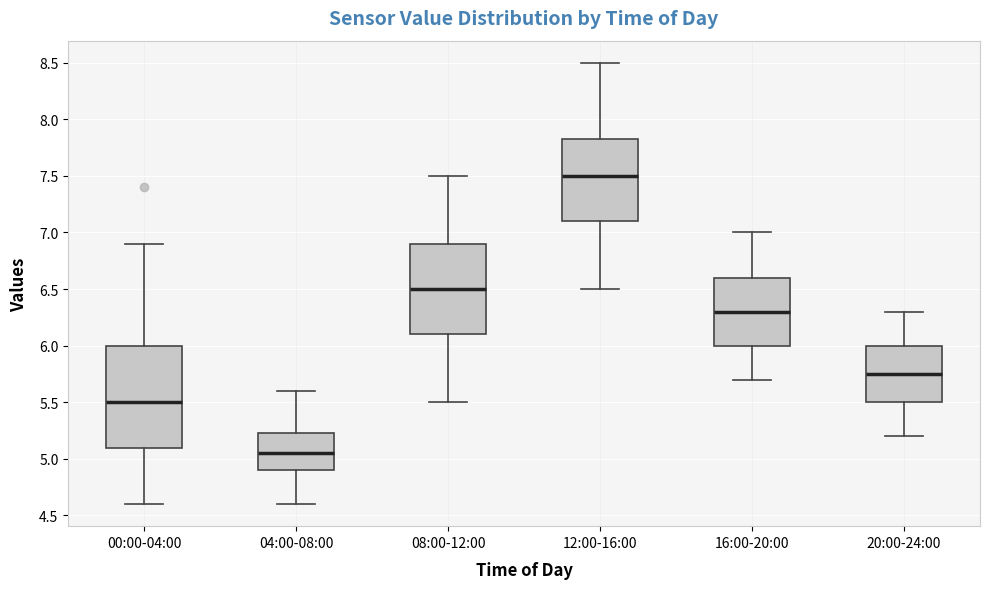

Which box has the highest median line?

12:00-16:00